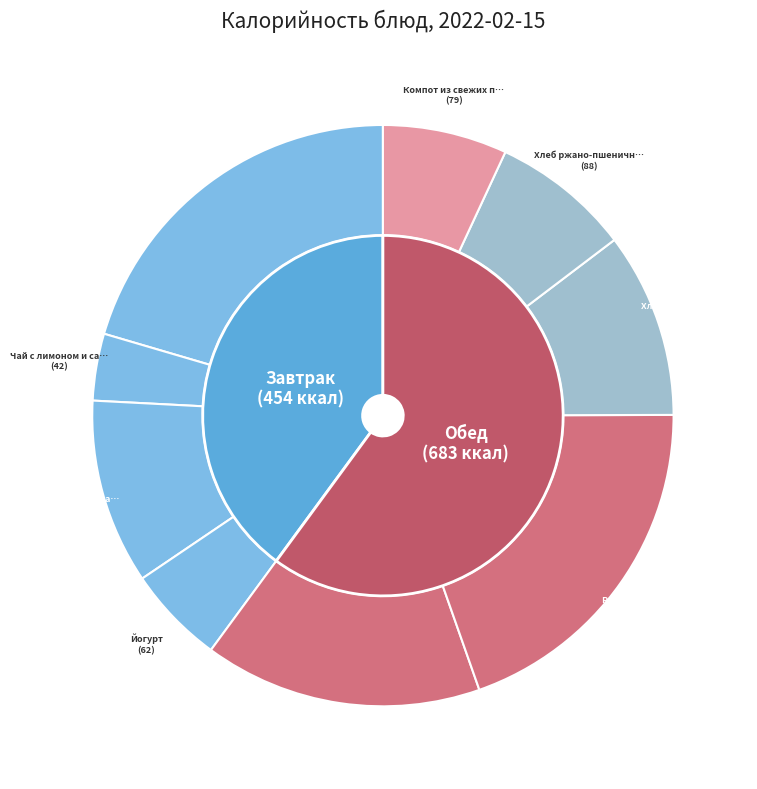

To the nearest percent, what is the average slice percentage?

11%